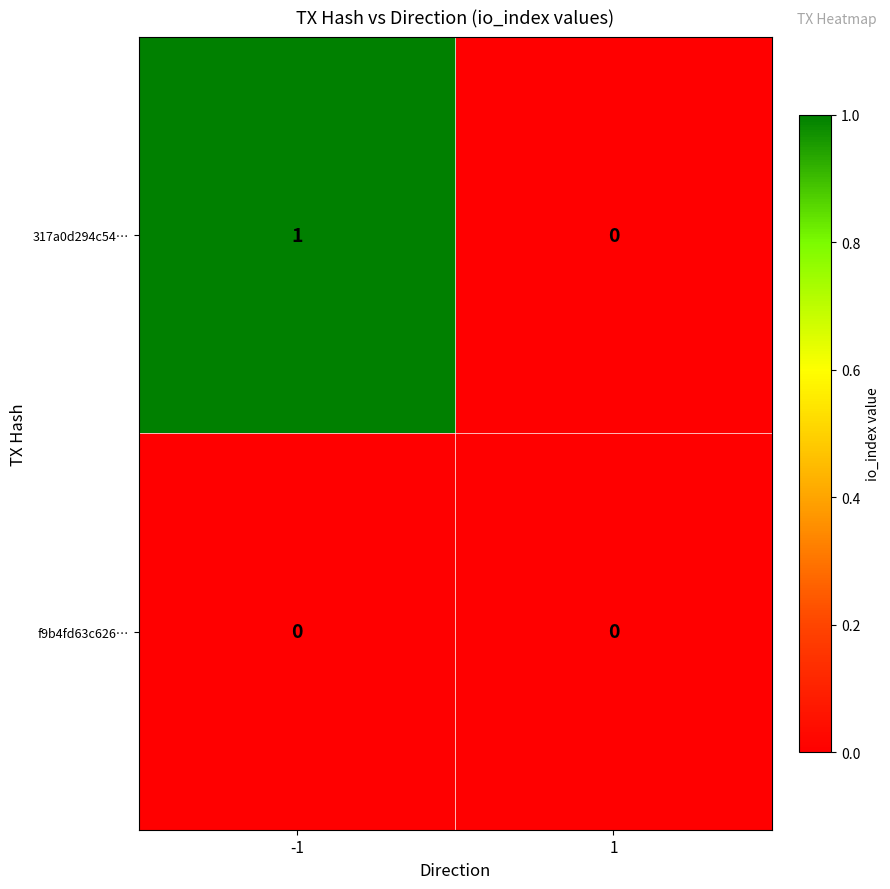

Rank the categories by 317a0d294c54… value from lowest to highest.

1, -1